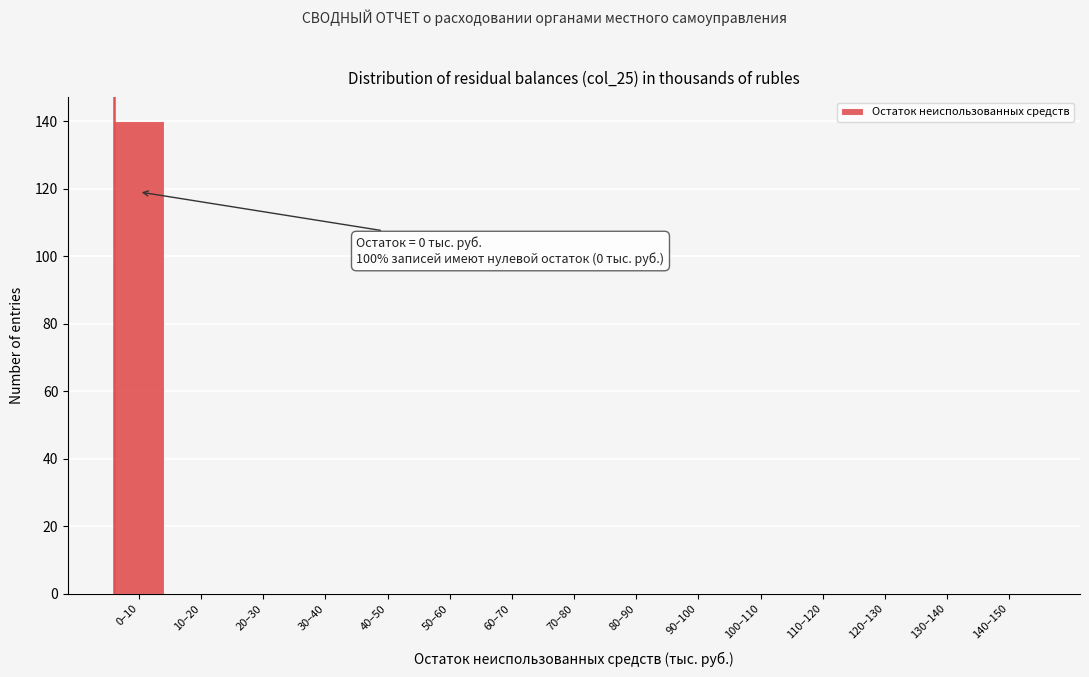

Reading left to right, transcribe all the data shown in this chart.

0–10=140	10–20=0	20–30=0	30–40=0	40–50=0	50–60=0	60–70=0	70–80=0	80–90=0	90–100=0	100–110=0	110–120=0	120–130=0	130–140=0	140–150=0